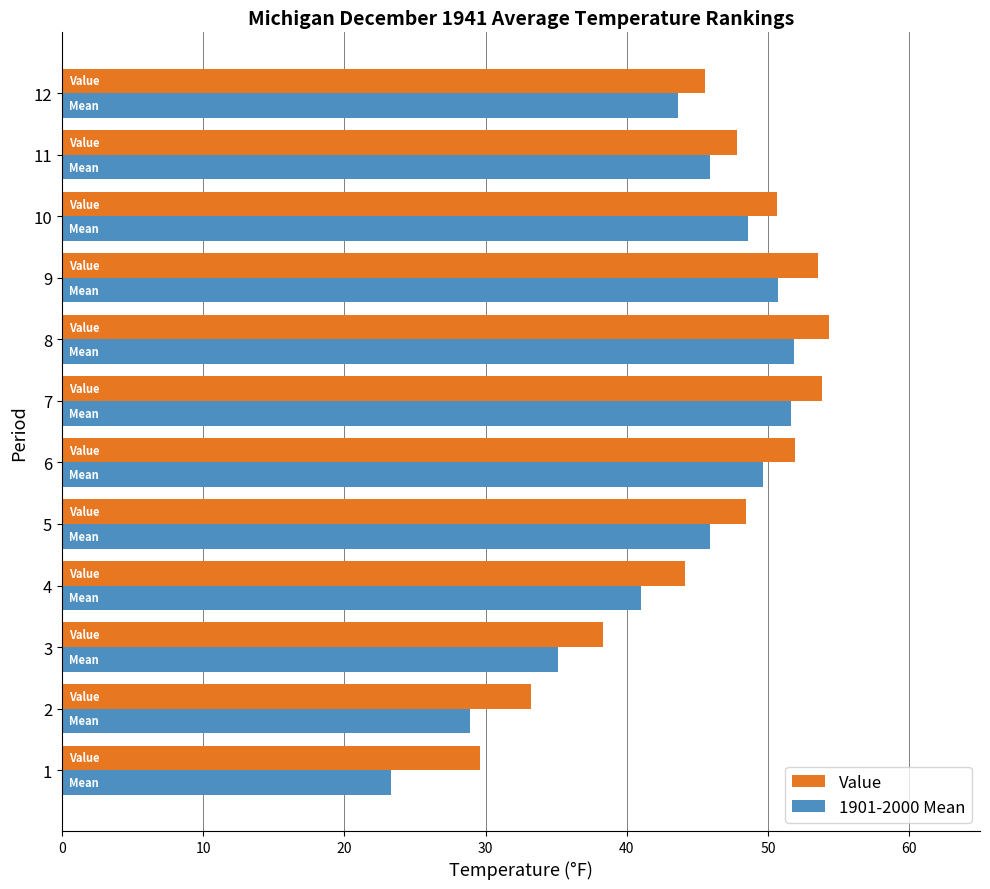

Is the value of Value at 6 greater than the value of 1901-2000 Mean at 3?

Yes